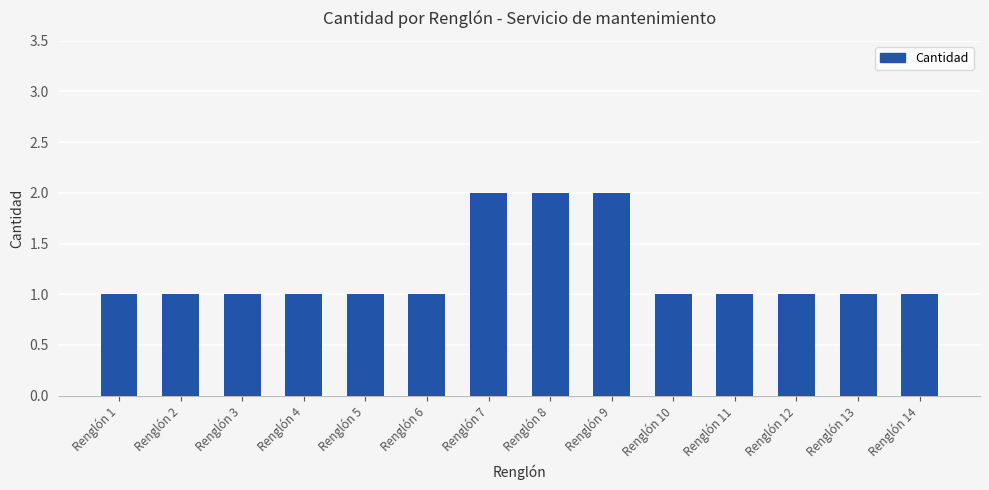

Reading left to right, list all the values displayed in this chart.

1	1	1	1	1	1	2	2	2	1	1	1	1	1